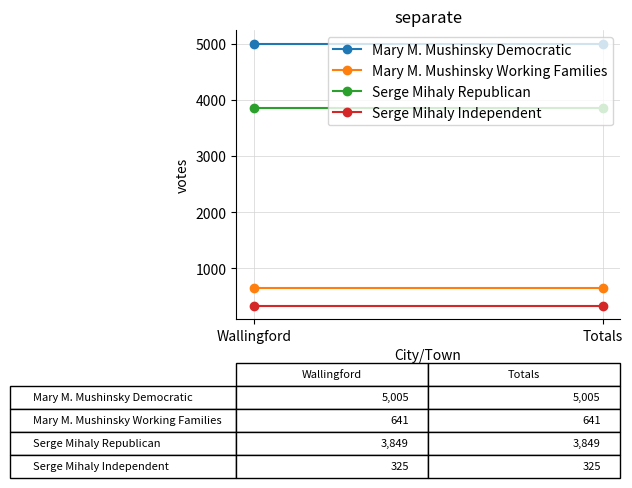

At which label does Serge Mihaly Independent reach its minimum?

Wallingford